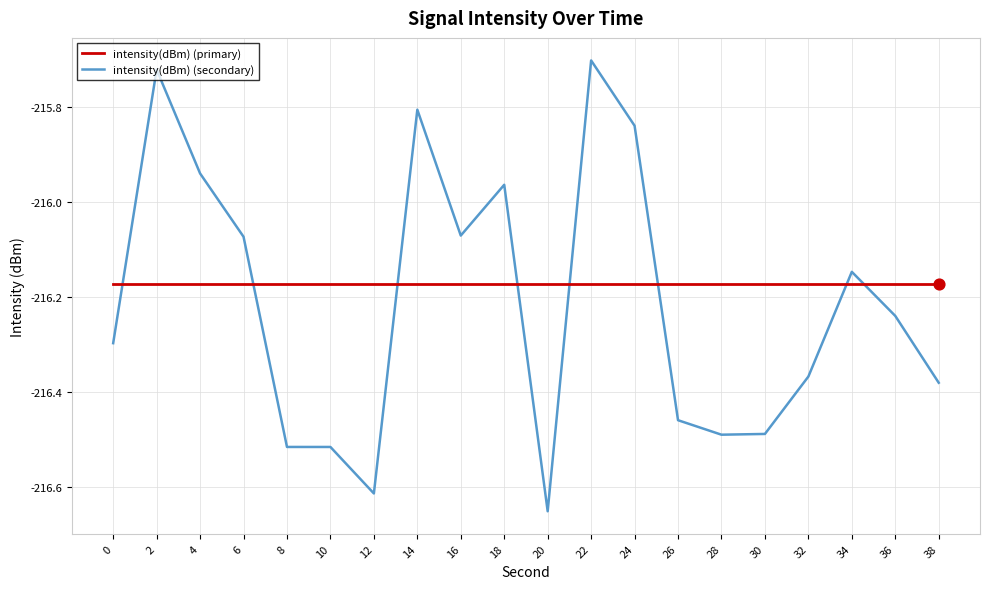

Which series has the widest spread of values?

intensity(dBm) (secondary)